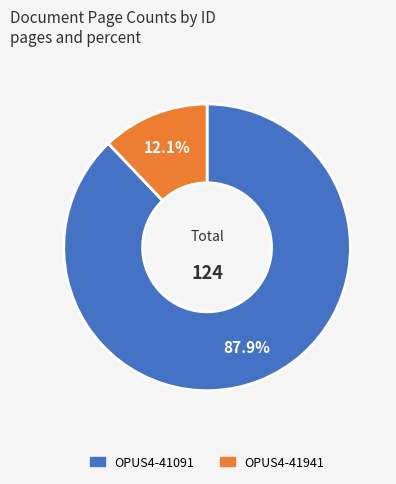

The OPUS4-41941 slice represents 20% of the pie. True or false?

False